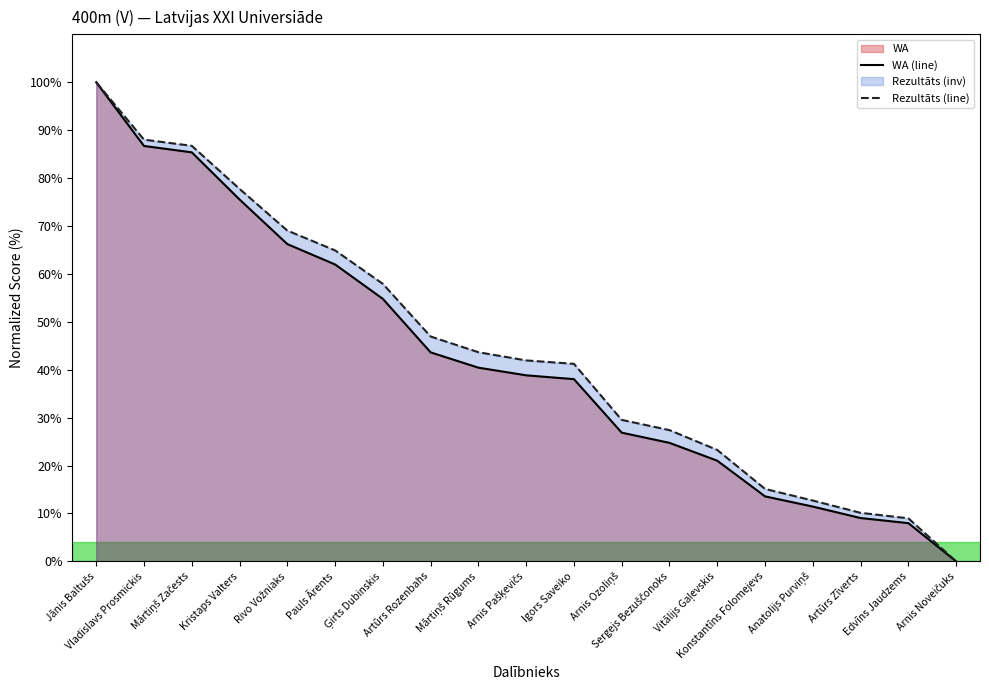

Rank the series by their maximum value, from lowest to highest.

Rezultāts, WA